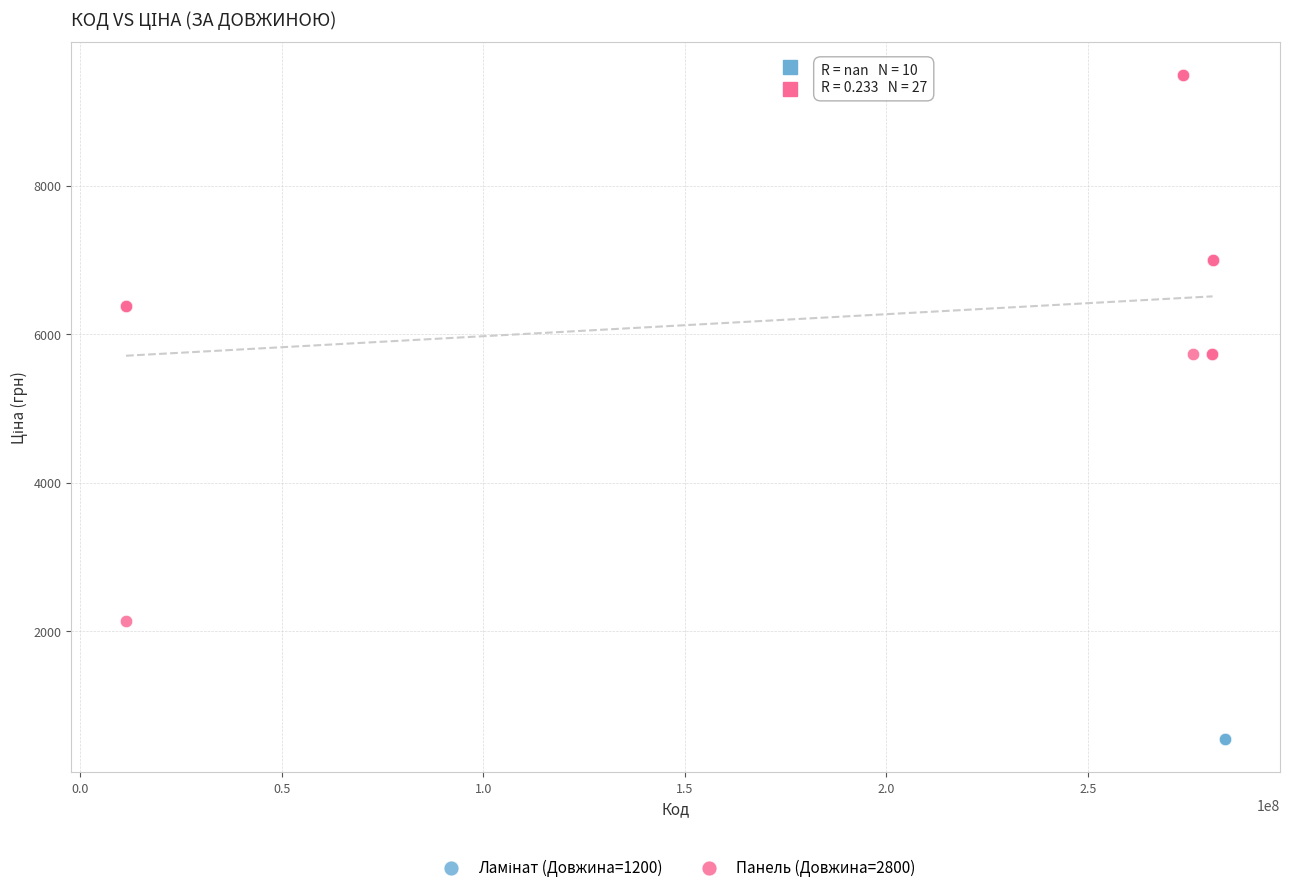

Which series reaches the maximum Y coordinate?

Панель (Довжина=2800)